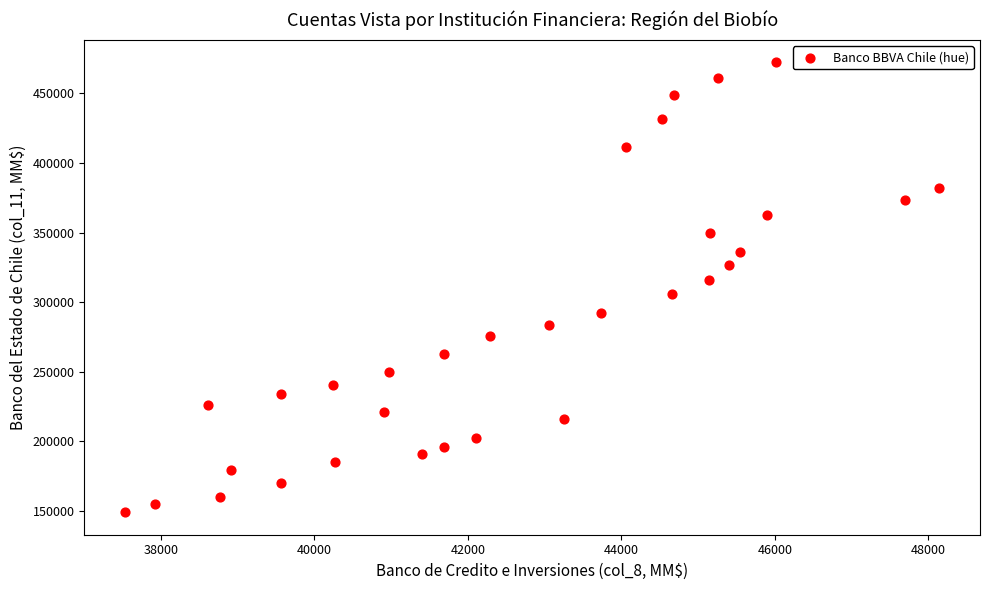

What is the range of Y values (max minus min)?

323315